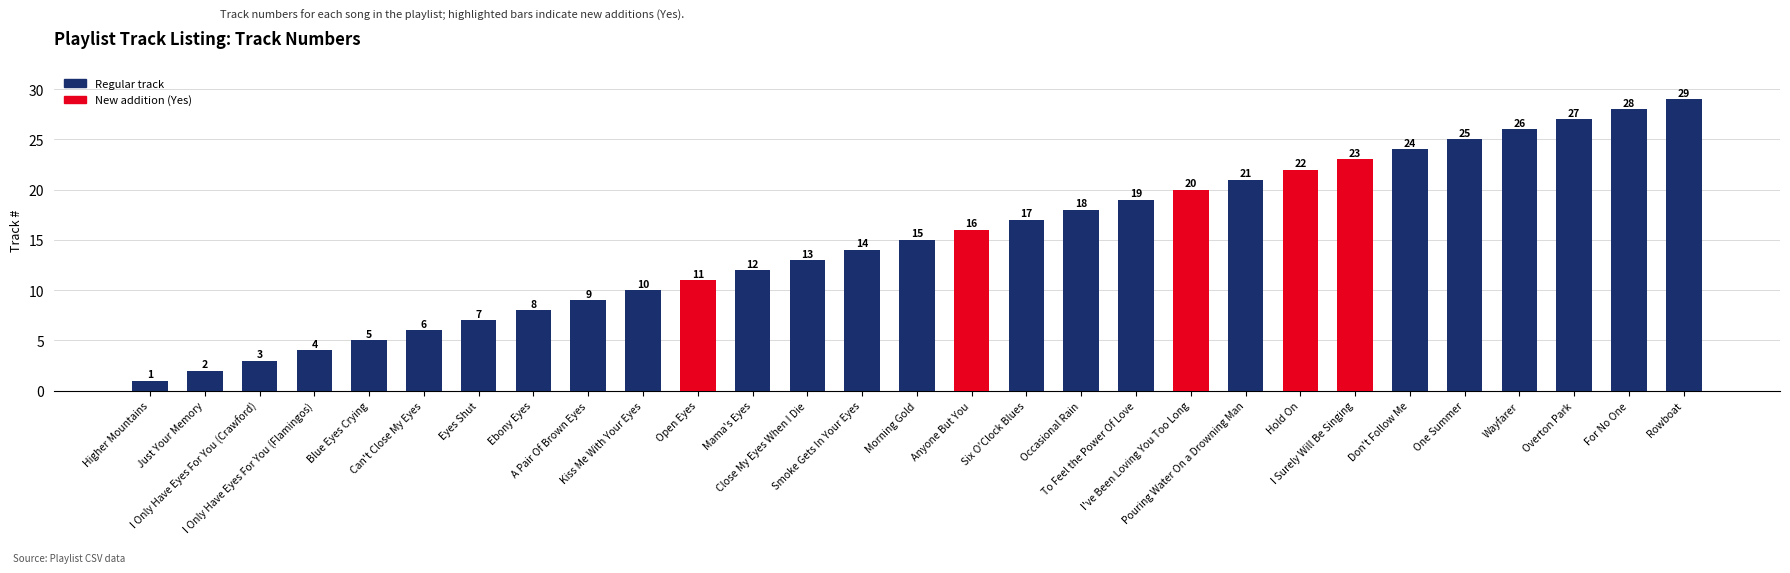

What is the value of the 29th bar from the left?

29